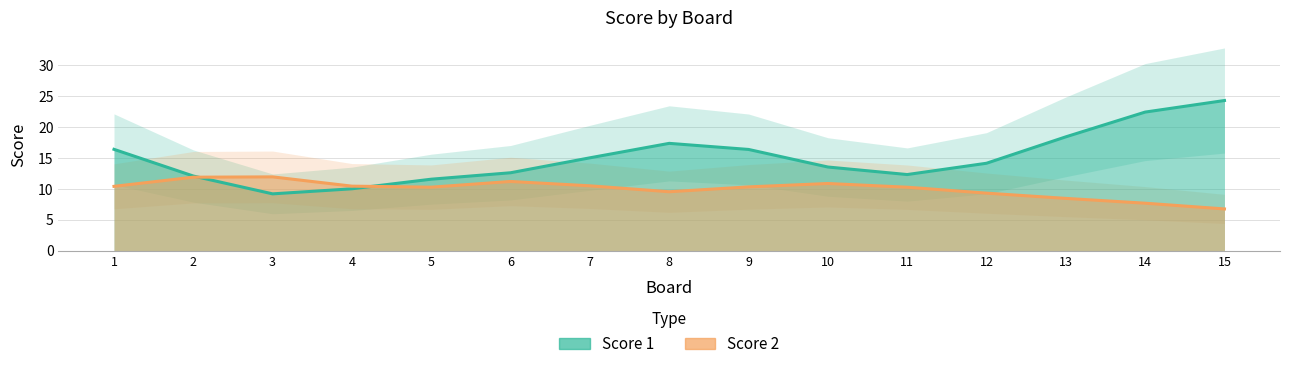

What is the value of the Score 2 point at the 1st from the left?

10.4